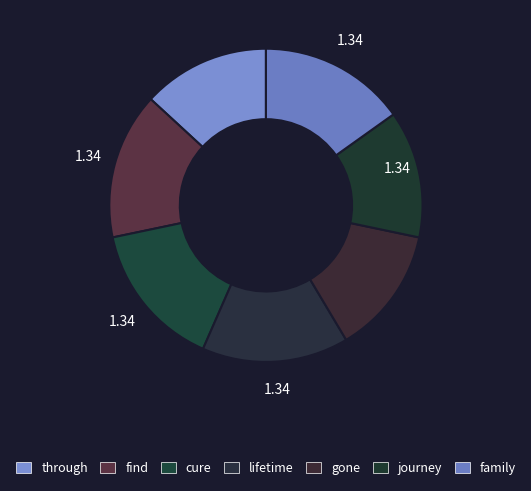

Count the number of slices in the pie.

7